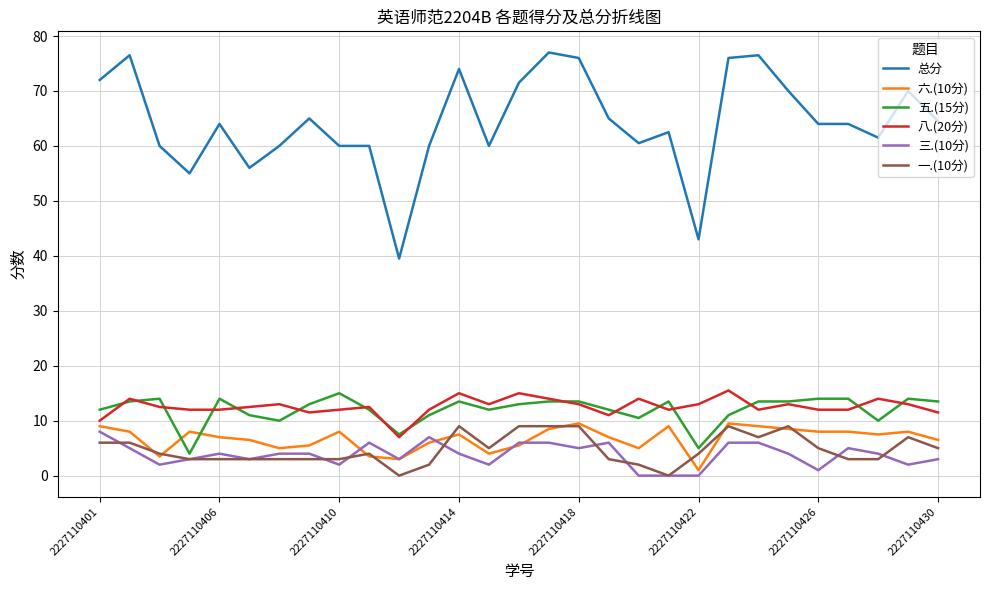

Which series has the largest total across all categories?

总分